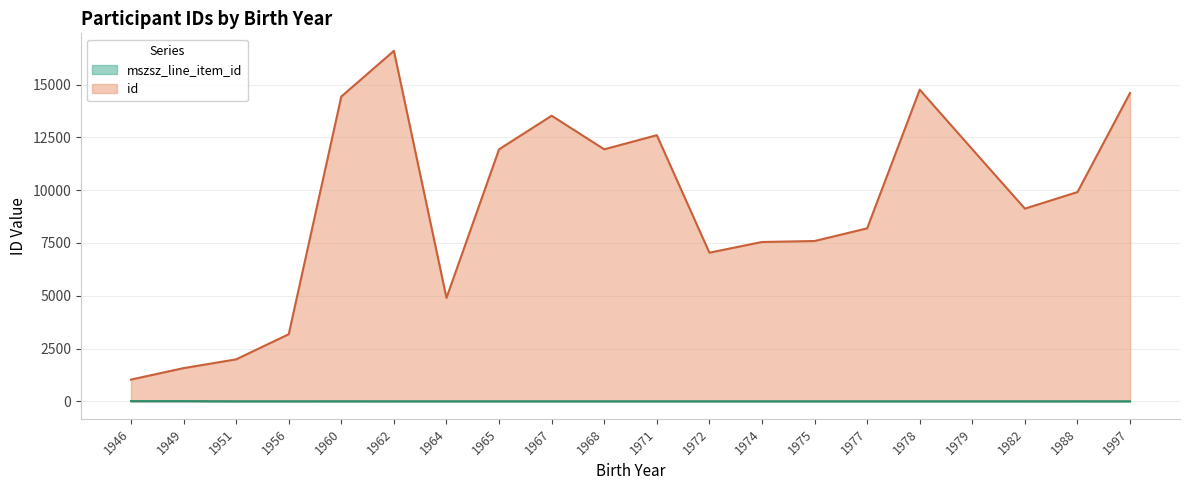

How many lines are shown in the chart?

2